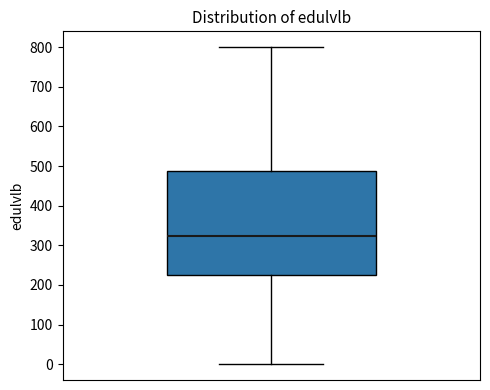

Read this box plot against the y-axis: the position of the median line, the range covered by the box, and the ends of both whiskers. The values are not printed on the chart, so give them approximately, as read against the axis.

median 320, box 220 to 490, whiskers 0 to 800